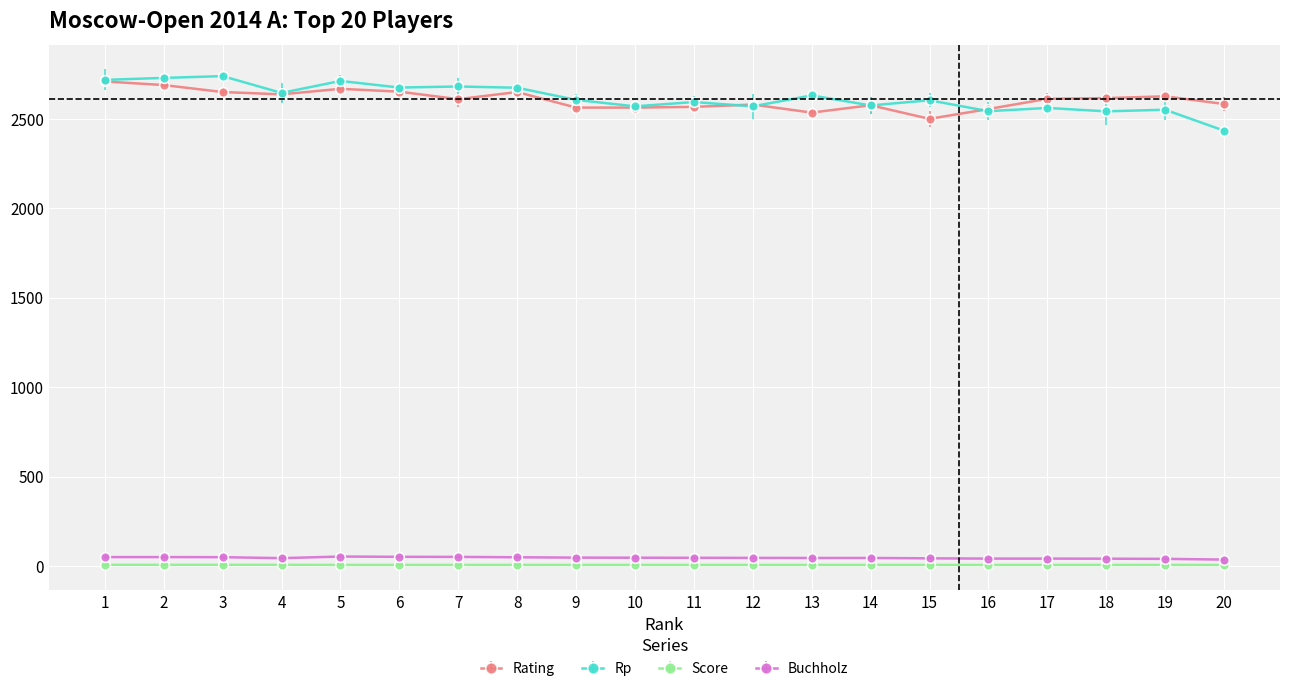

The Rating series shows 2577.0 at 14. True or false?

True